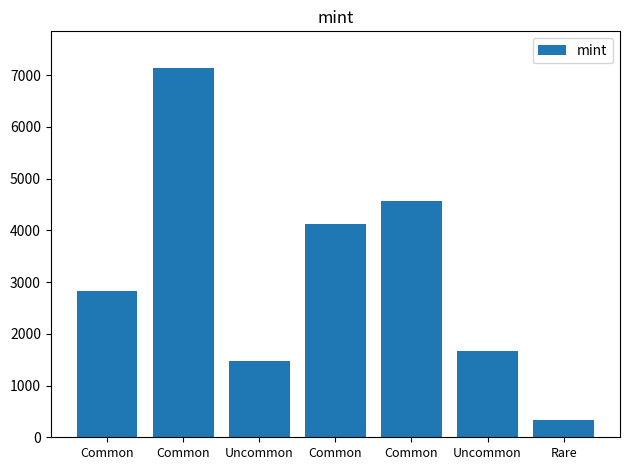

How many bars are there in total?

7